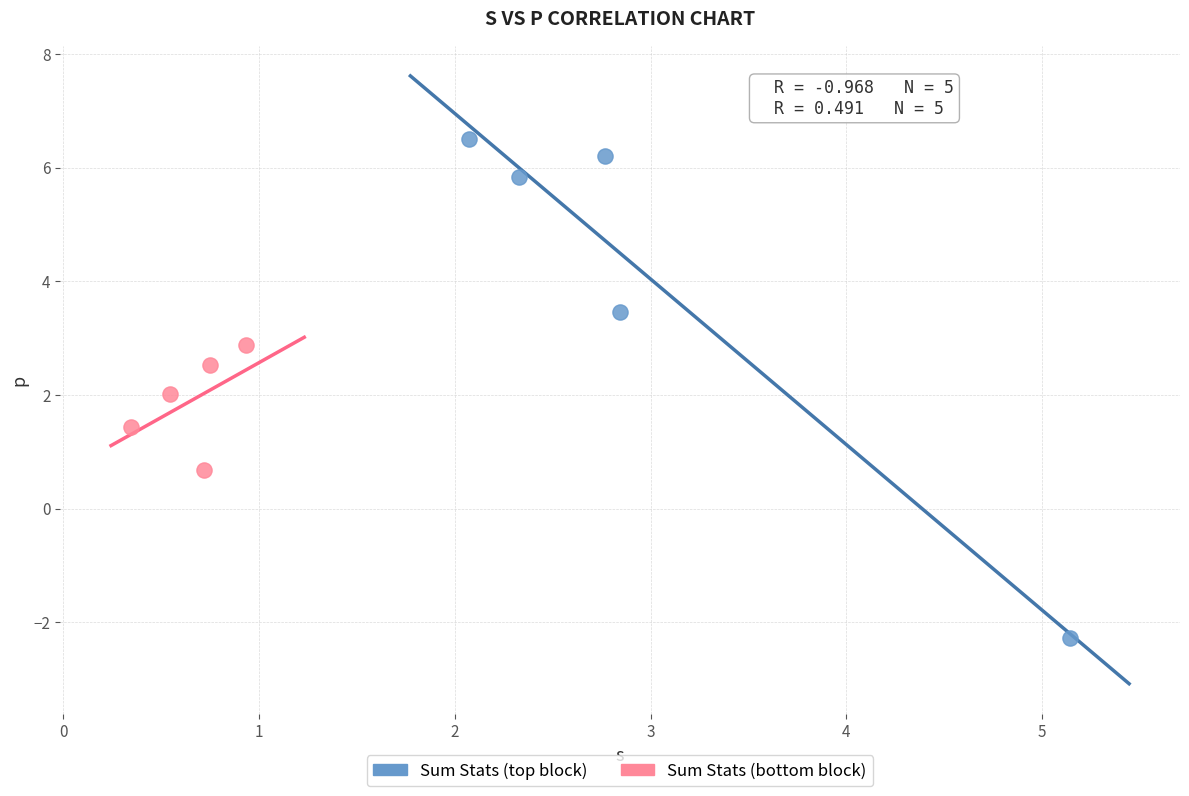

Which series has the largest Y range (max minus min)?

Sum Stats (top block)